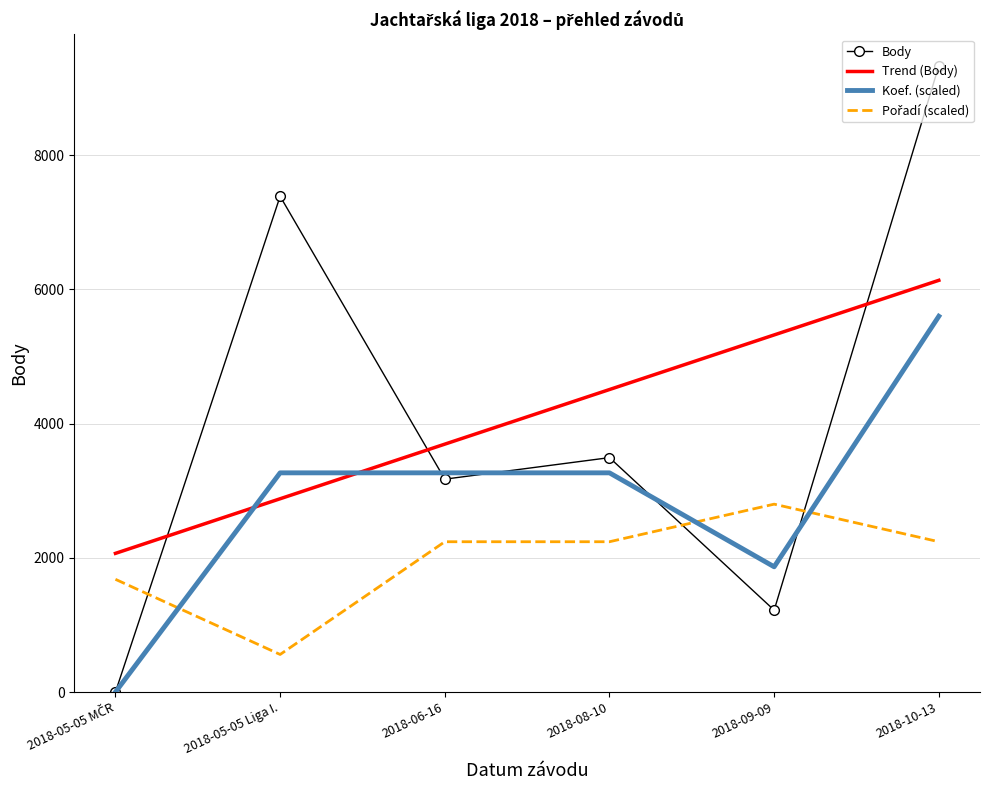

What is the difference between the highest and lowest values at 2018-06-16?

1454.1